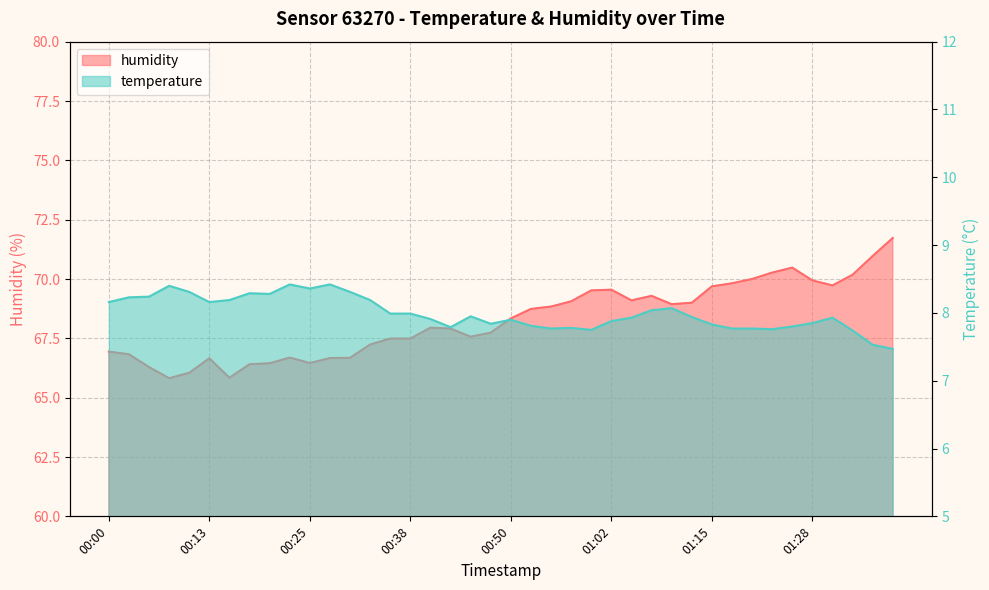

Does the chart display data point markers on the line(s)?

No